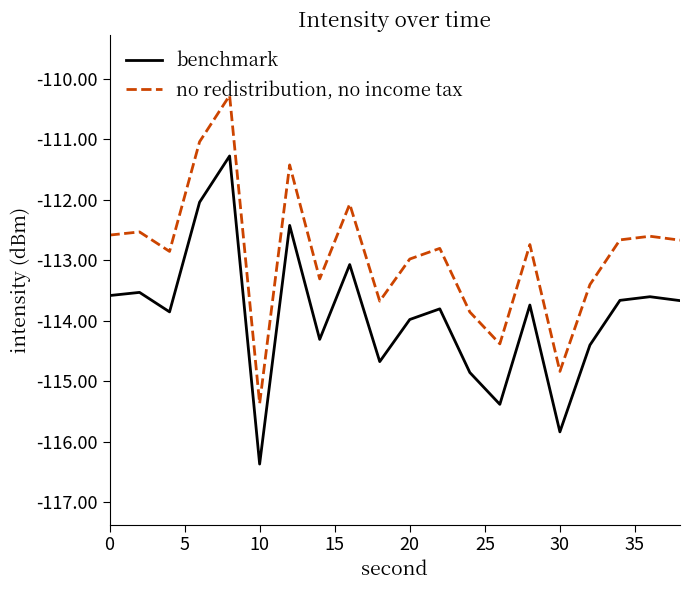

What is the average value of the no redistribution, no income tax series?

-112.9